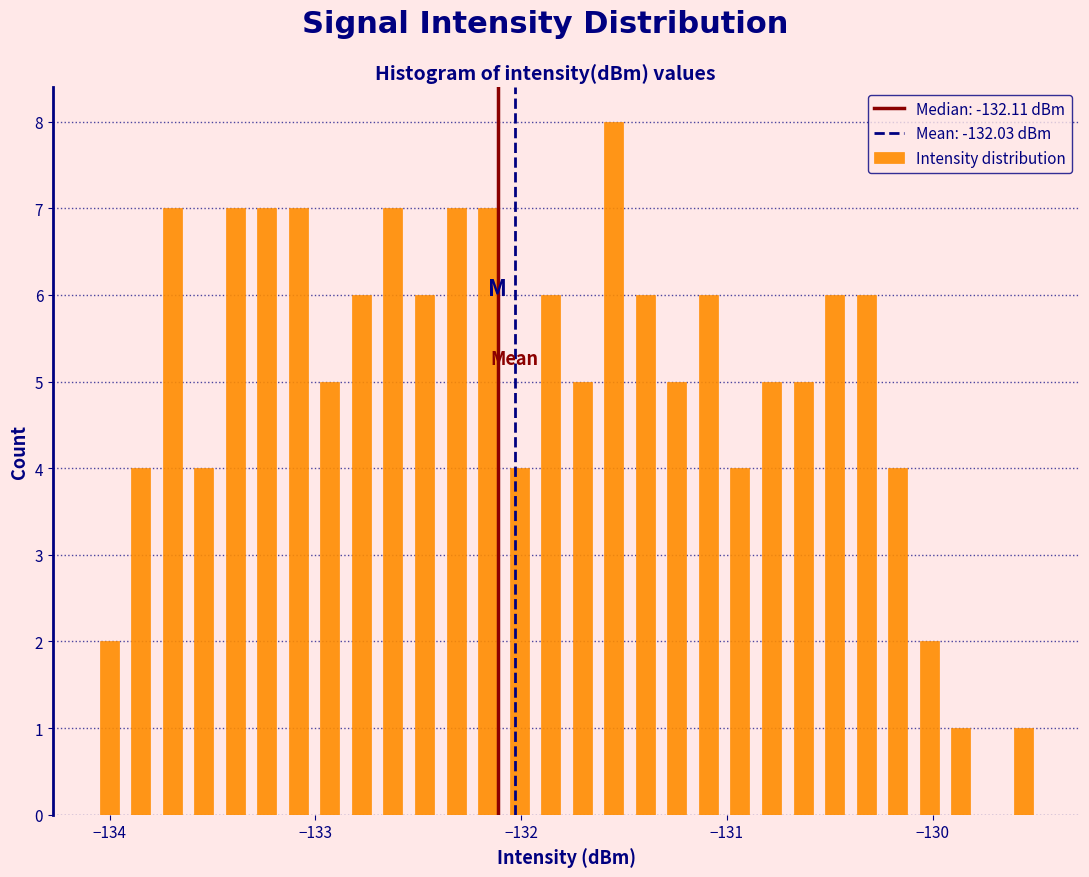

Read against the x-axis, roughly where is the centre of the tallest bar?

-131.5